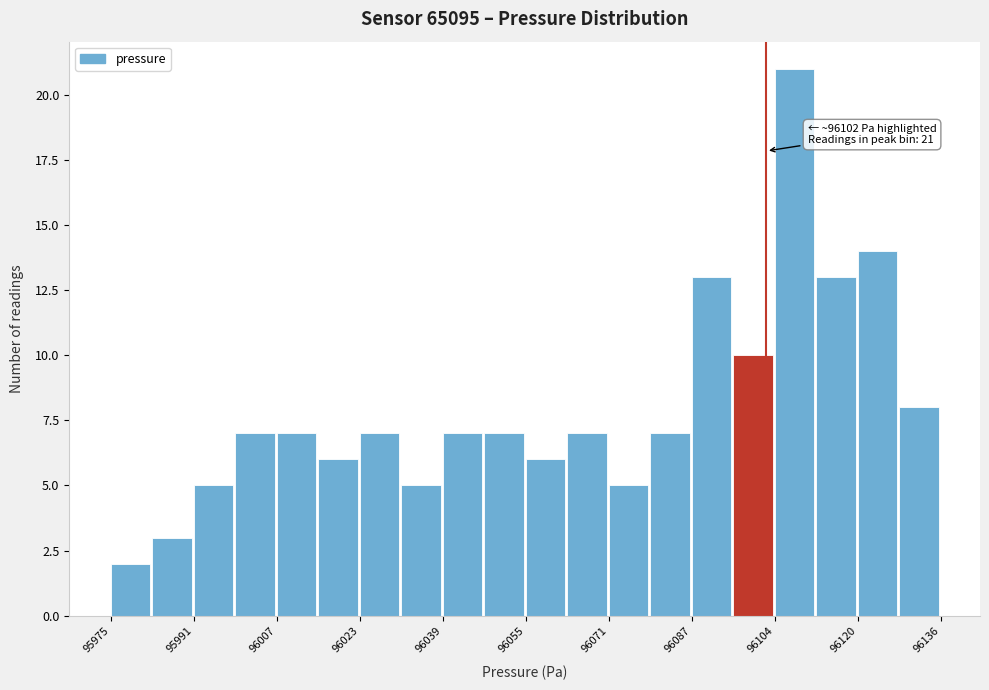

Over which range of the x-axis is the bar tallest?

96104 to 96112